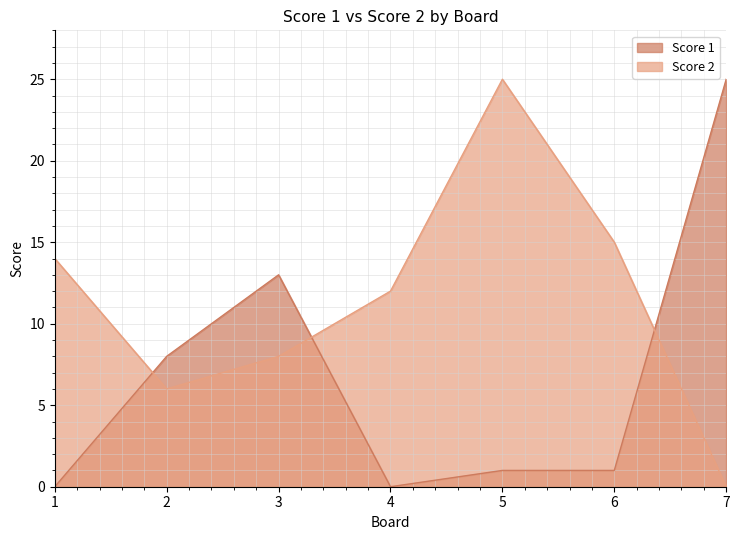

Reading left to right, list all the values displayed in this chart.

Score 1: 1=0	2=8	3=13	4=0	5=1	6=1	7=25
Score 2: 1=14	2=6	3=8	4=12	5=25	6=15	7=0